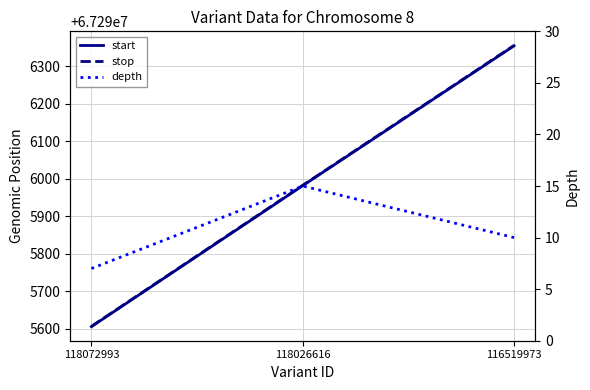

What is the sum of the stop values at 118026616 and 116519973?

134592337